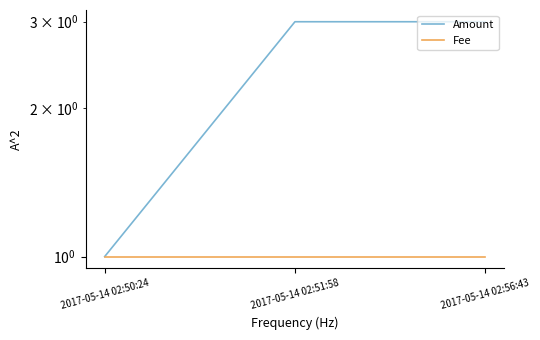

Is it true that Fee equals 1 at 2017-05-14 02:56:43?

False